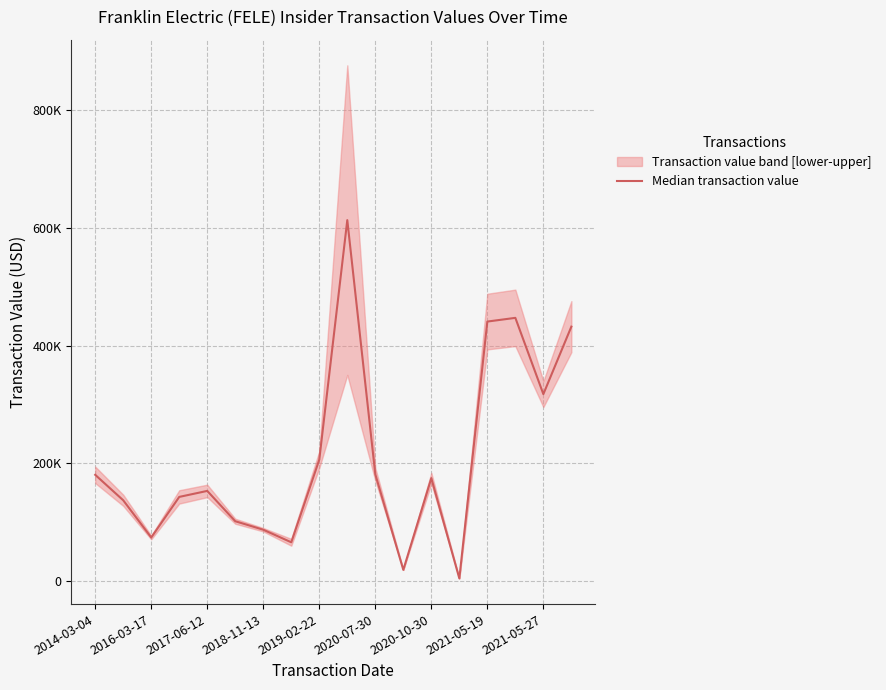

What is the label of the 9th point from the right?

9